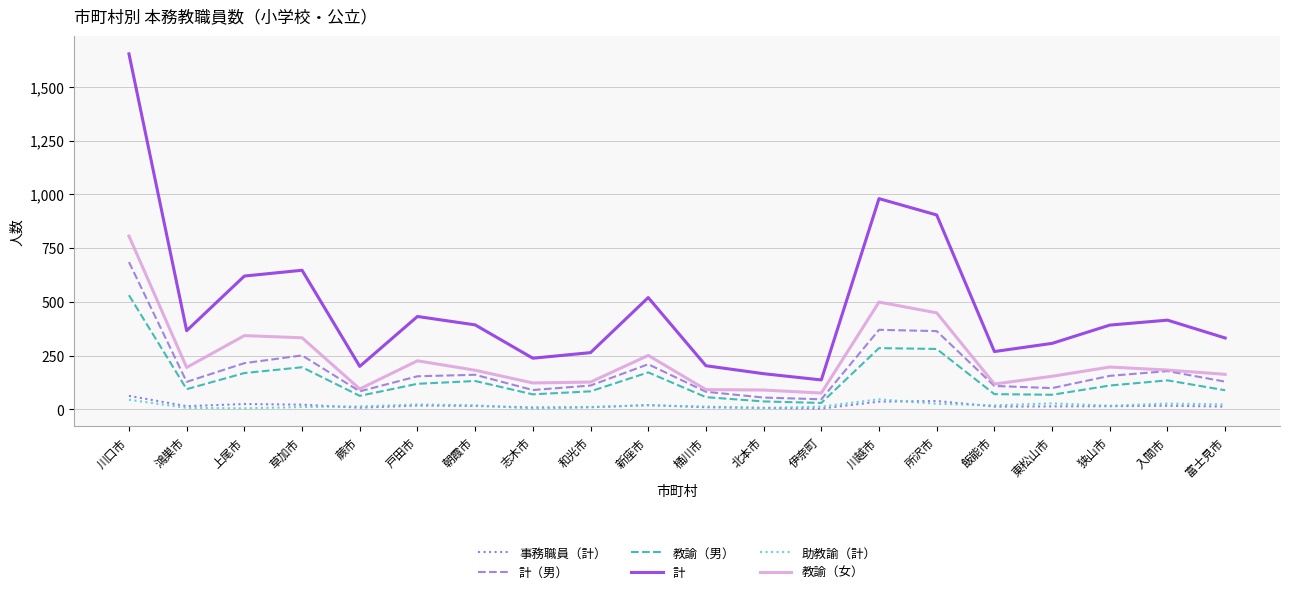

True or false: 教諭（男） and 計 intersect in this chart.

False